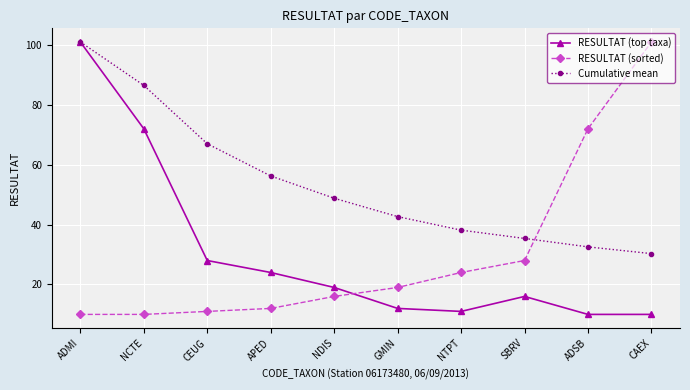

Which series ends up on top after the final intersection of RESULTAT (sorted) and RESULTAT (top taxa)?

RESULTAT (sorted)